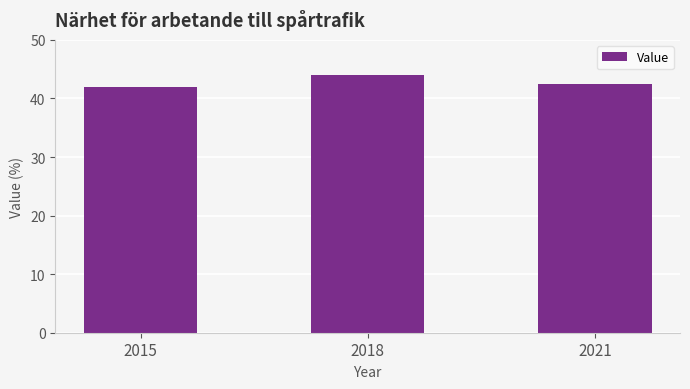

The value at 2021 is 42.5. True or false?

True